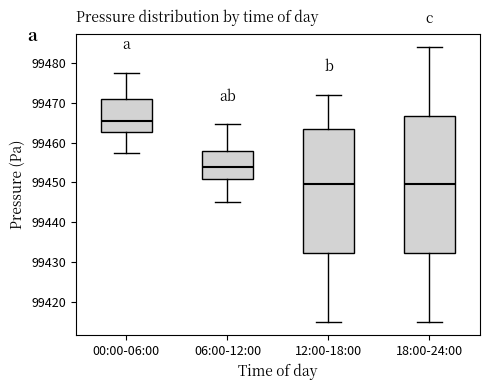

Which box has the highest median line?

00:00-06:00